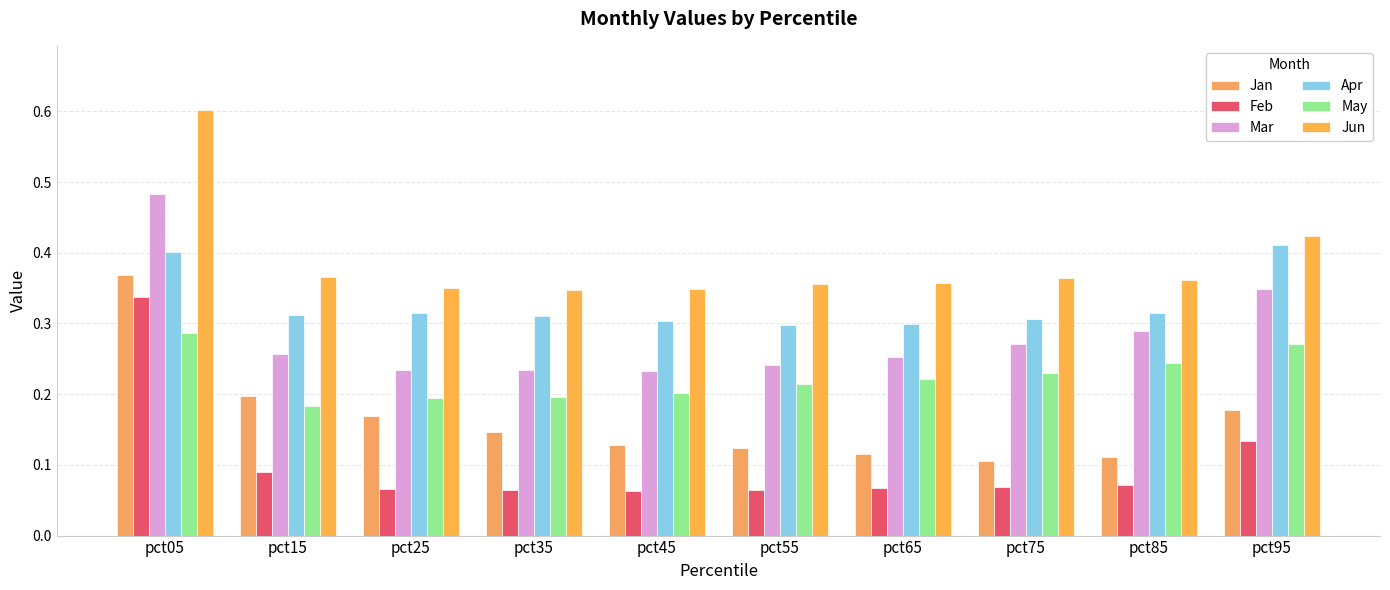

At which category is the sum across all series the highest?

pct05